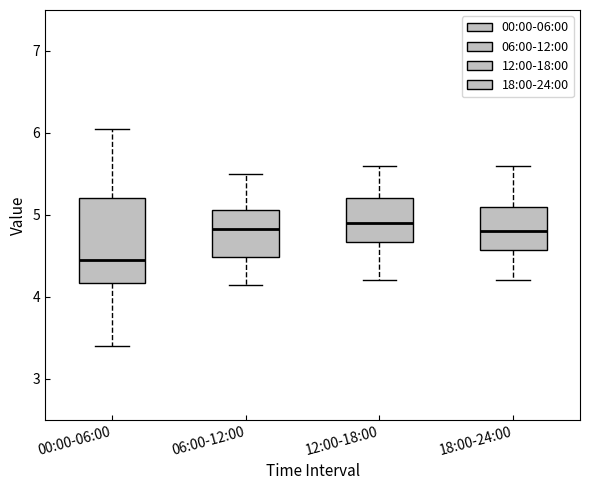

Which box has the lowest median line?

00:00-06:00